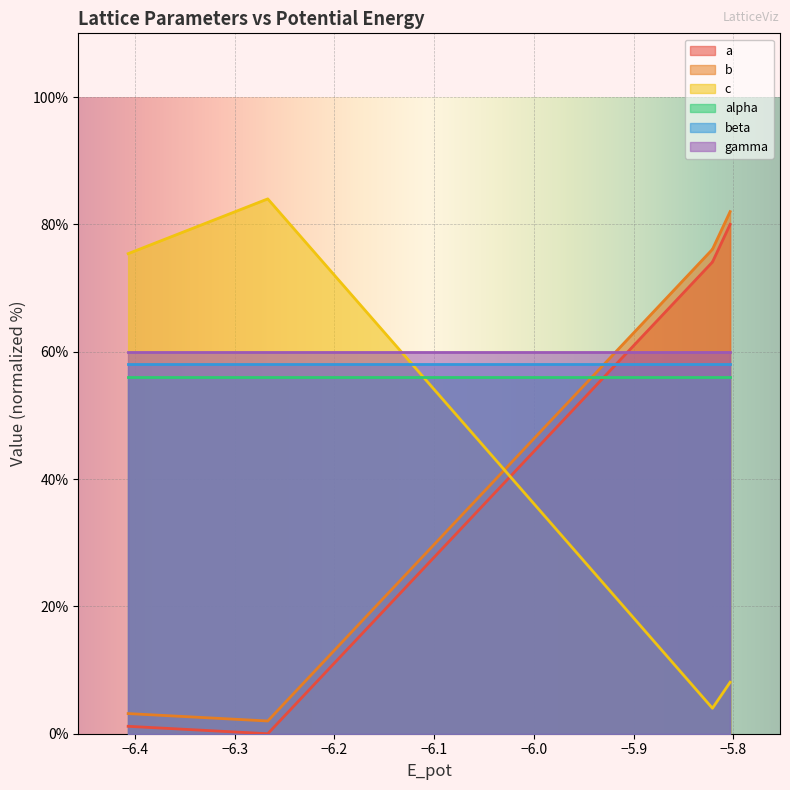

True or false: c has more than 2 points higher than both neighbors.

False